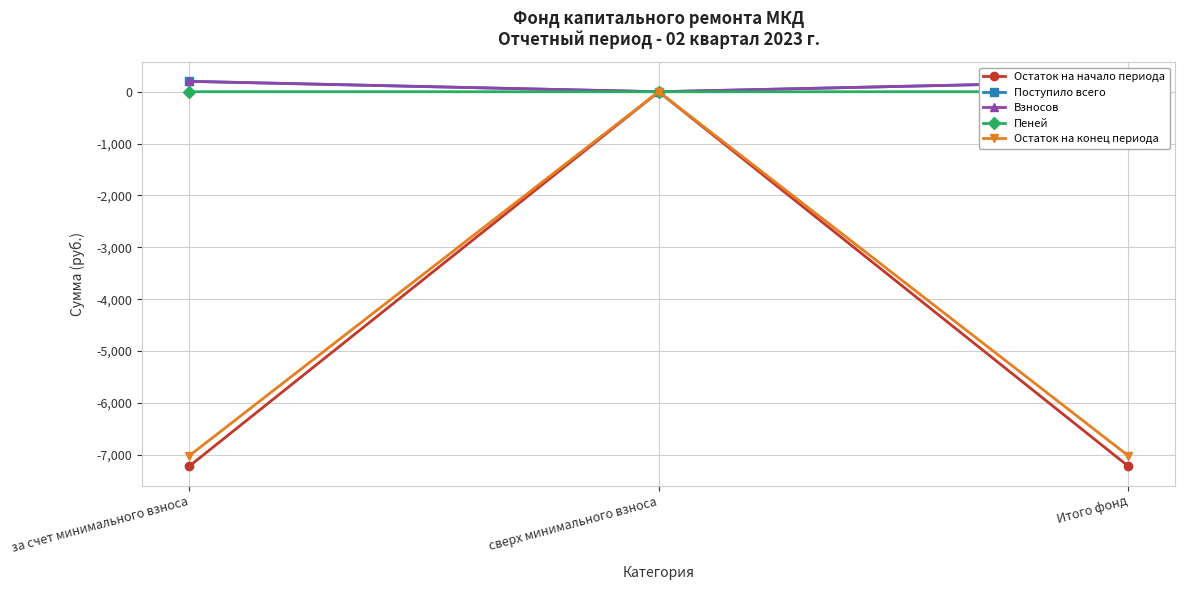

What is the difference between the highest and lowest values at за счет минимального взноса?

7421.5